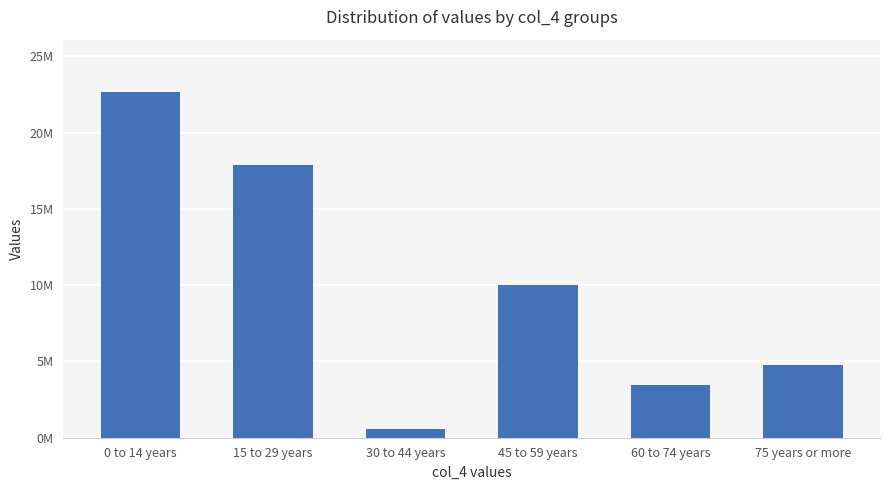

What position from the right is 15 to 29 years?

5